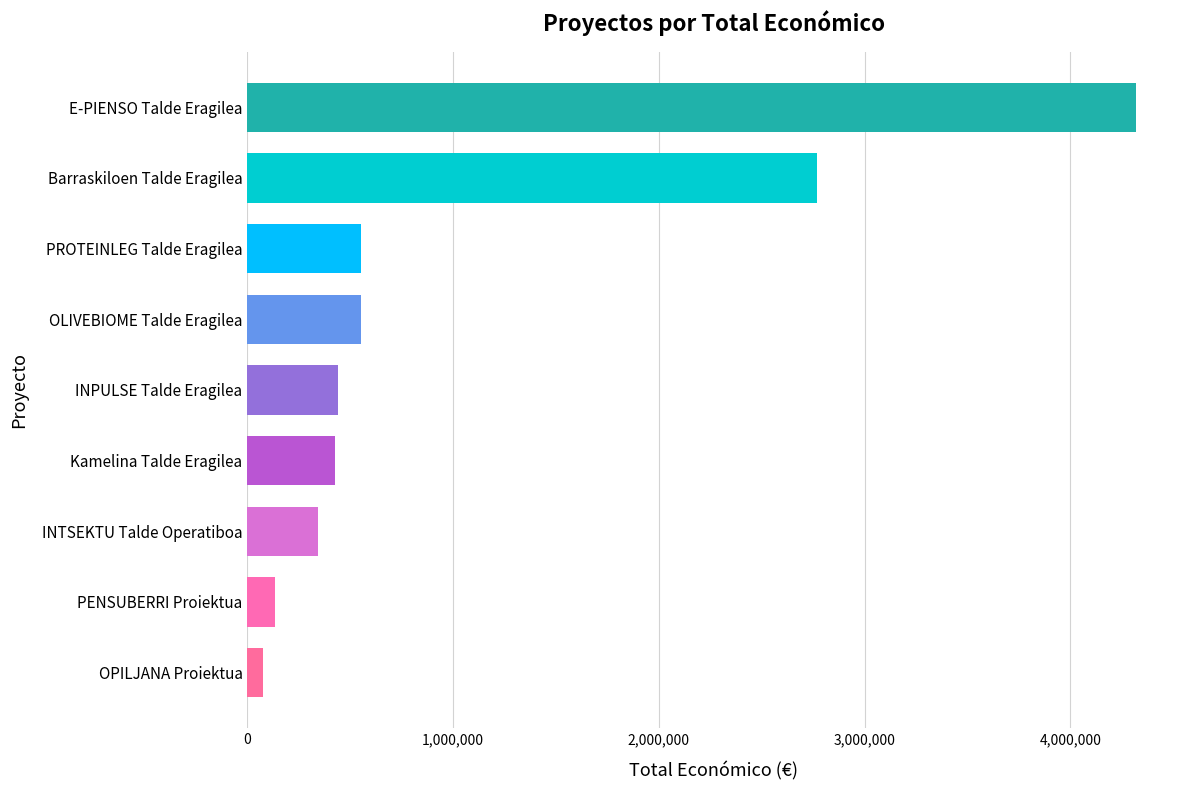

The chart shows a value of 552147.4 at PROTEINLEG Talde Eragilea. True or false?

True